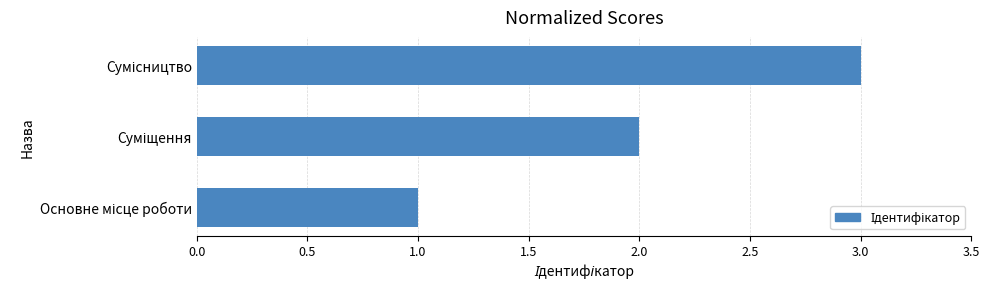

What is the difference between the maximum and minimum values?

2